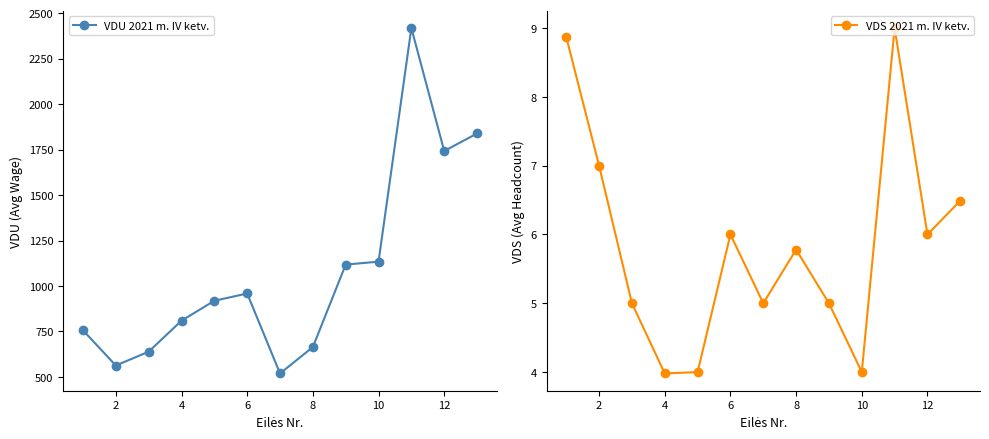

The value of VDU 2021 m. IV ketv. at 2 is 937.5. True or false?

False